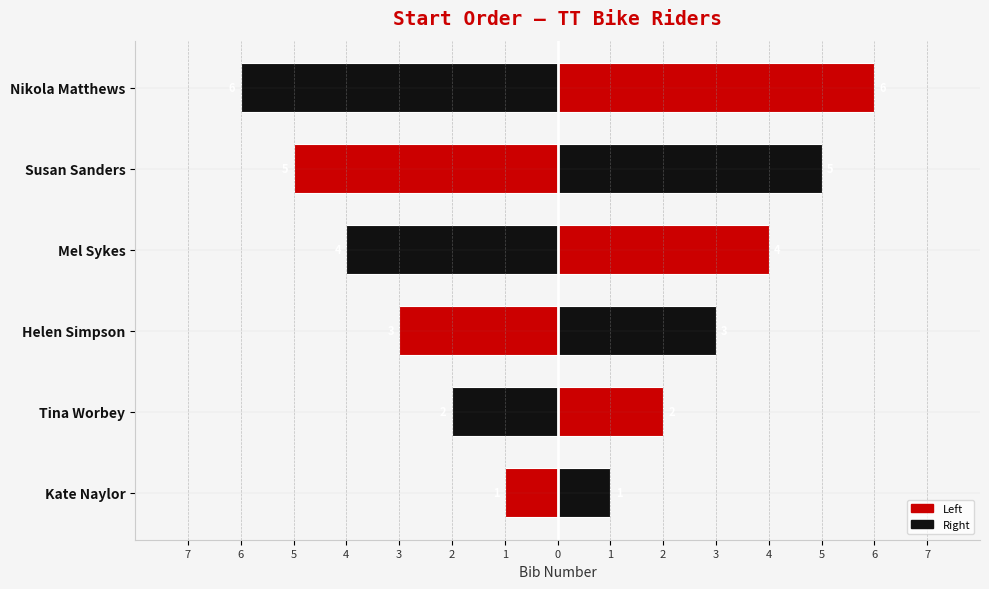

Which series has the largest total across all categories?

Right